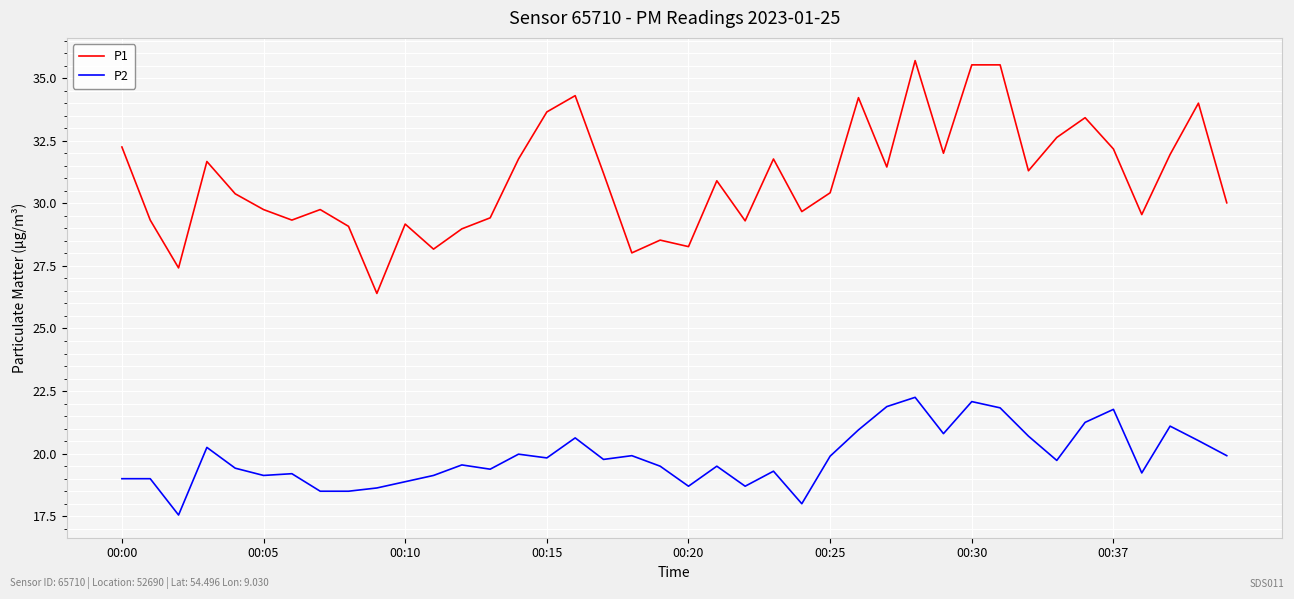

Which series has the largest range (max minus min)?

P1